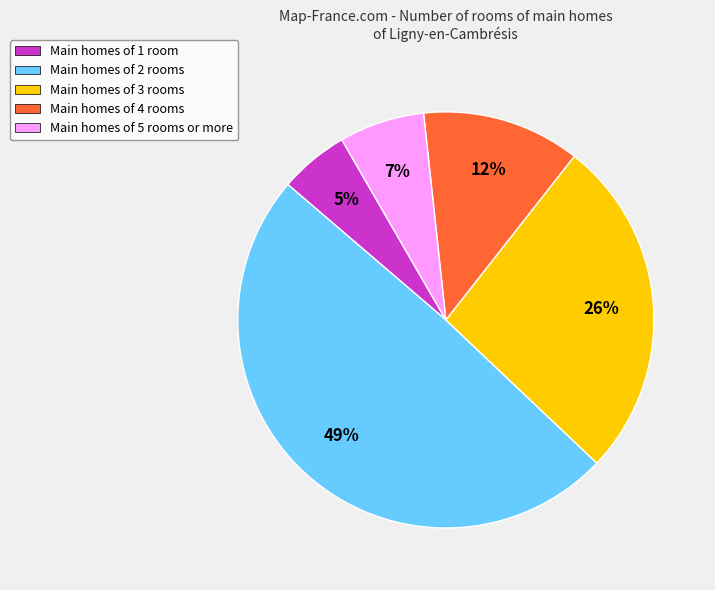

Combined, do Main homes of 1 room and Main homes of 3 rooms account for over 50%?

No